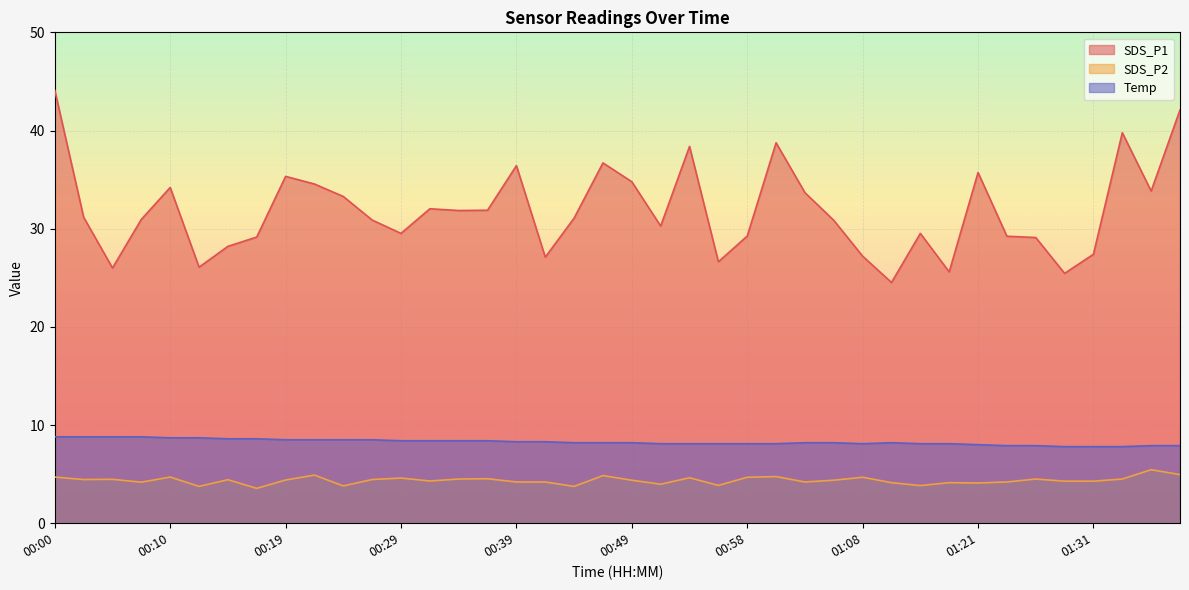

Which category has the highest value in the Temp series?

00:00